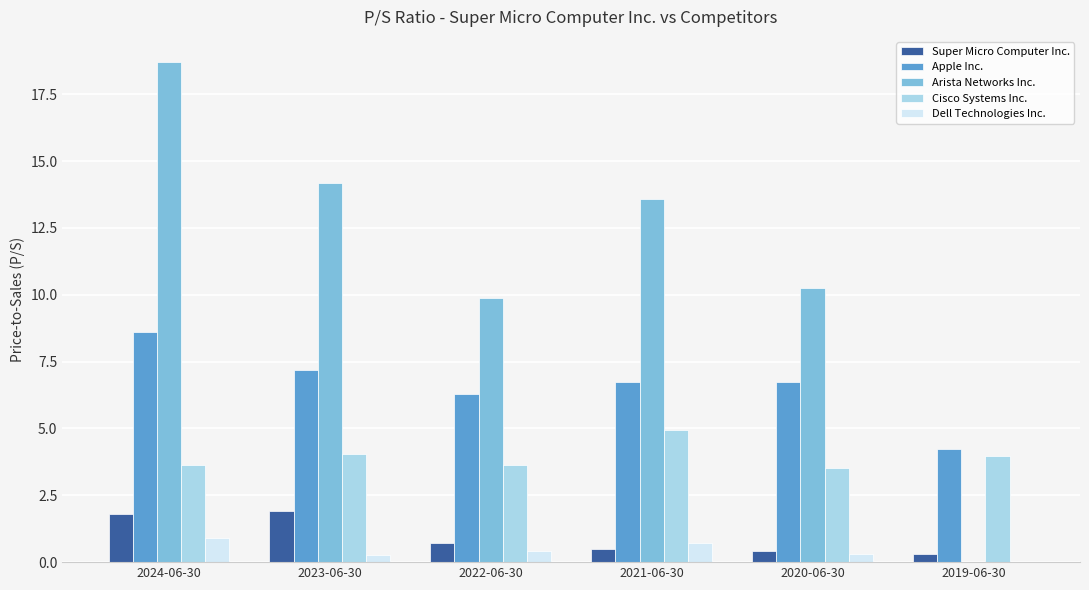

At which category does the chart reach its peak across all series?

2024-06-30